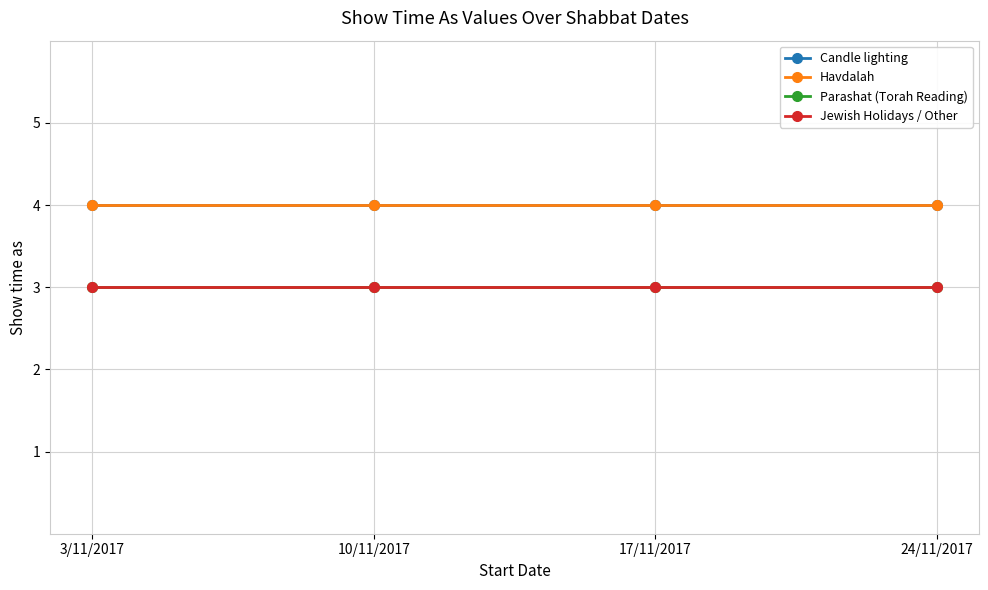

Is this an area chart (filled region under the line)?

No